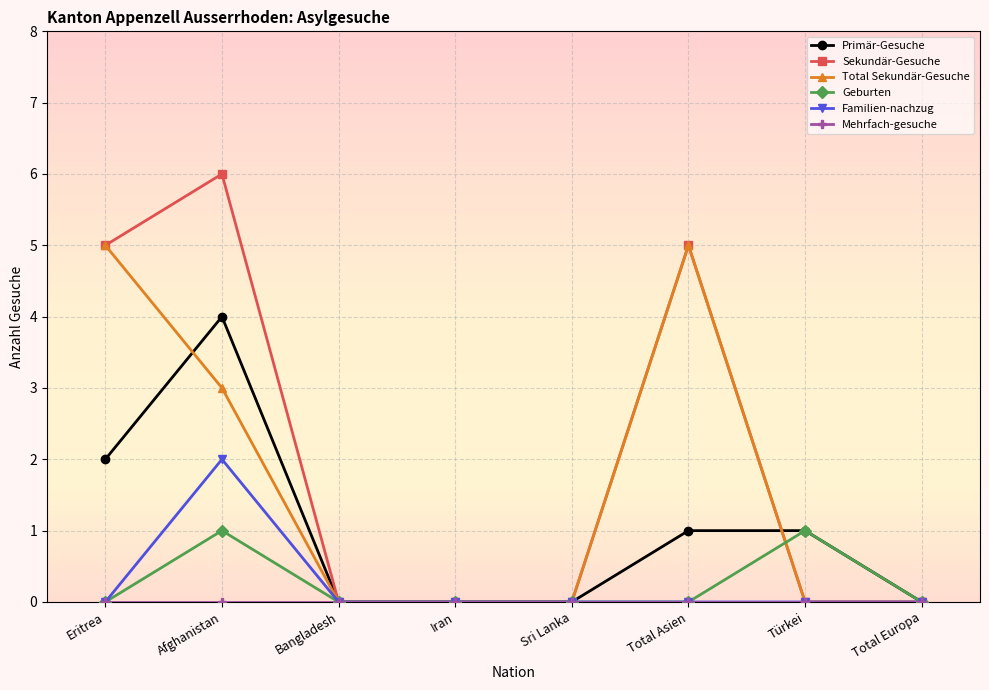

What position from the right is Total Europa?

1